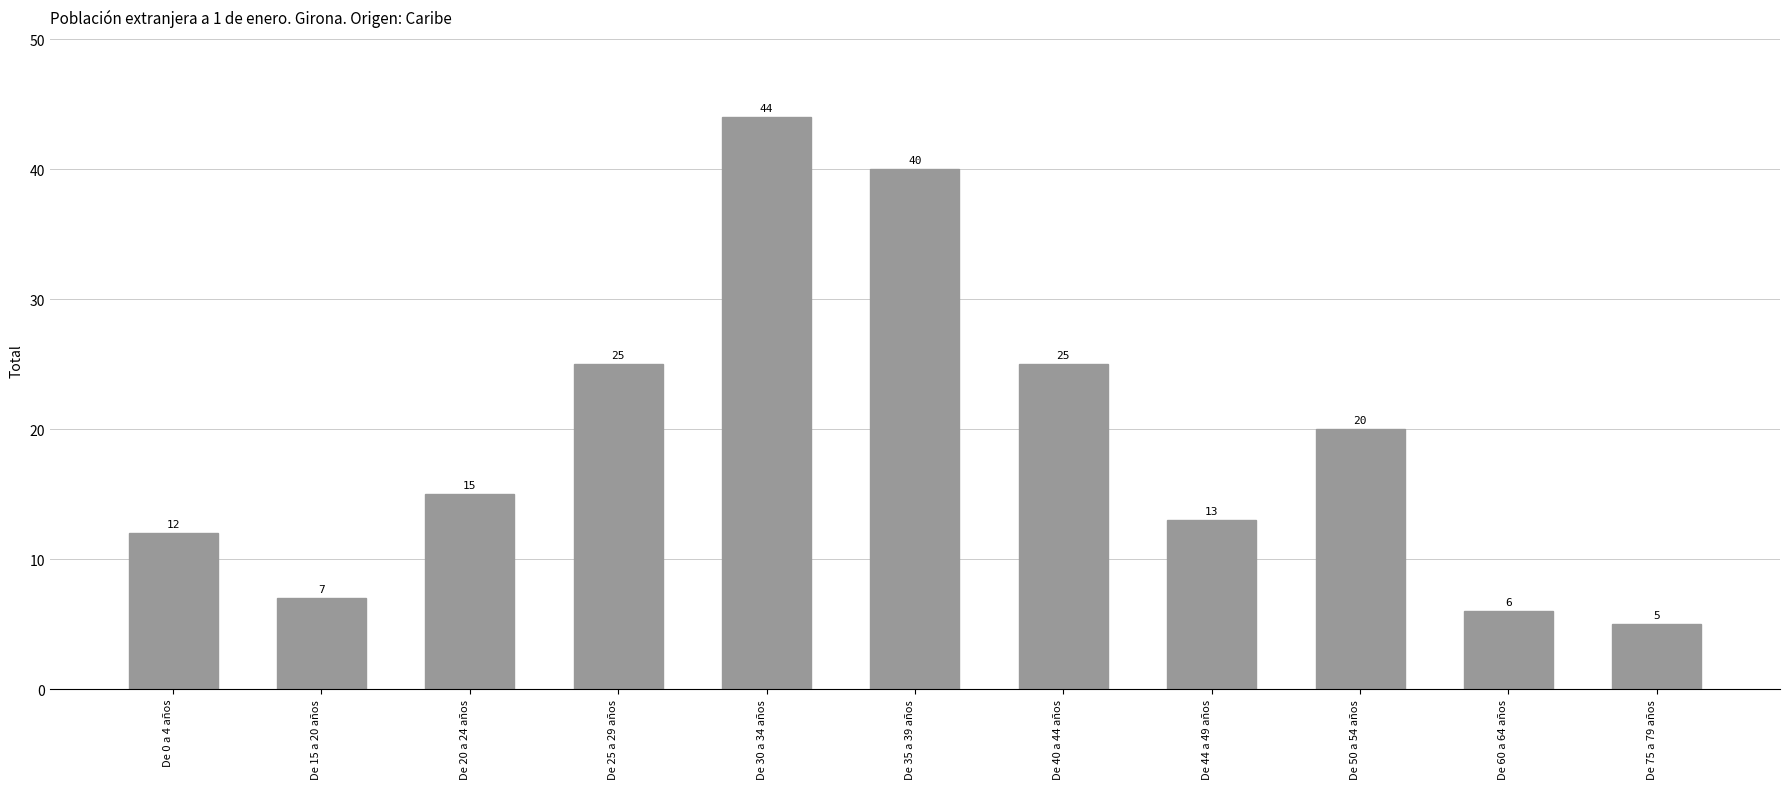

Which category has the lowest value across all series?

De 75 a 79 años